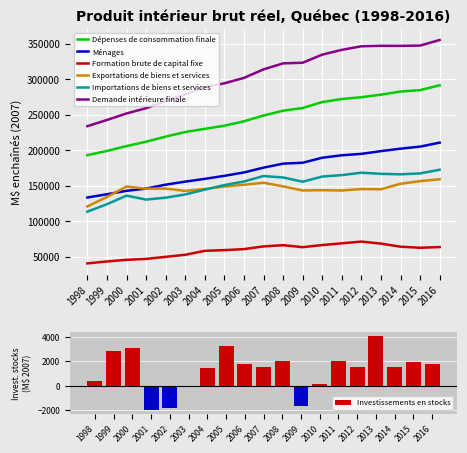

List the labels in order of Importations de biens et services value, largest first.

2016, 2012, 2015, 2013, 2014, 2011, 2007, 2010, 2008, 2006, 2009, 2005, 2004, 2003, 2000, 2002, 2001, 1999, 1998